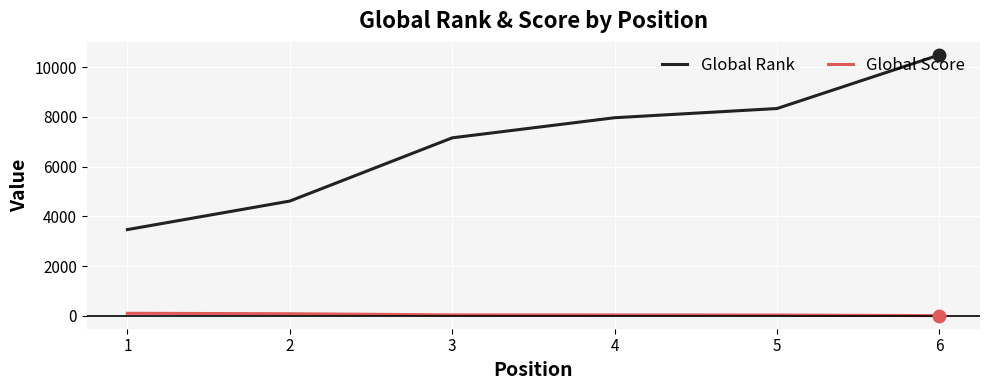

True or false: Global Rank and Global Score cross at least once.

False